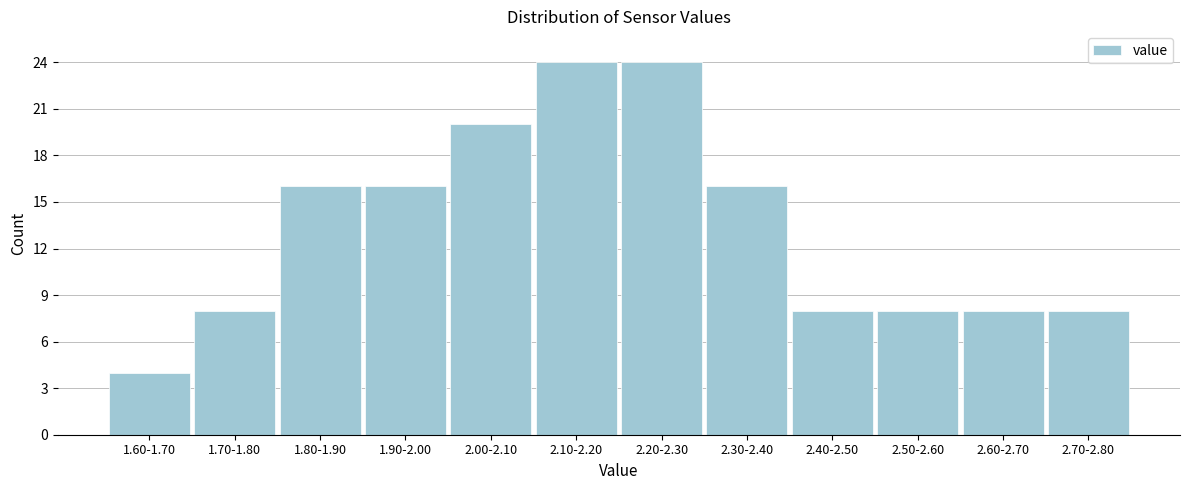

Reading left to right, what are all the values shown in this chart?

1.60-1.70=4	1.70-1.80=8	1.80-1.90=16	1.90-2.00=16	2.00-2.10=20	2.10-2.20=24	2.20-2.30=24	2.30-2.40=16	2.40-2.50=8	2.50-2.60=8	2.60-2.70=8	2.70-2.80=8